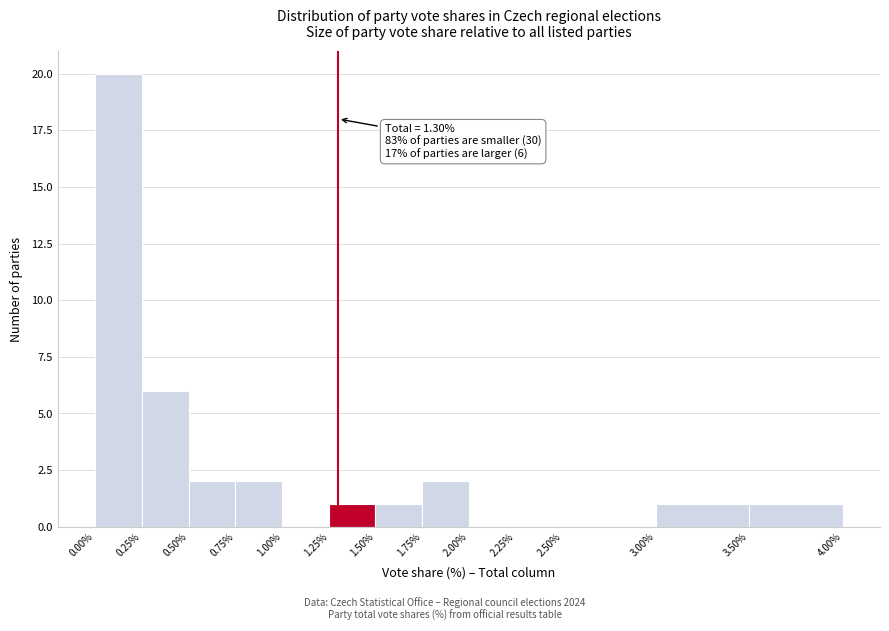

Over which range of the x-axis is the bar tallest?

0.00% to 0.25%